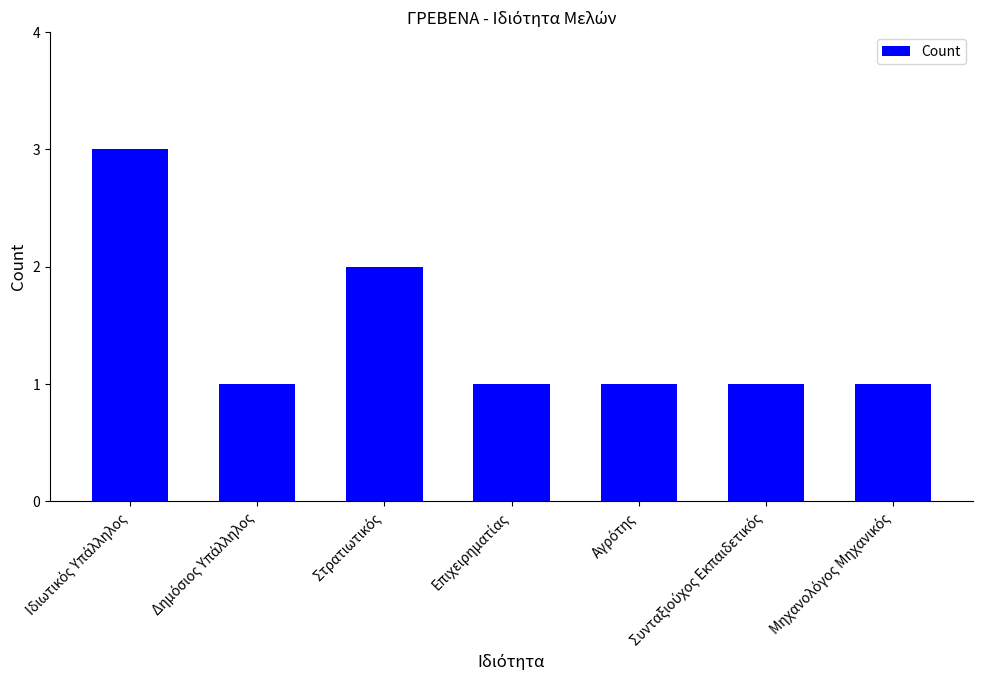

Count the number of categories in the chart.

7